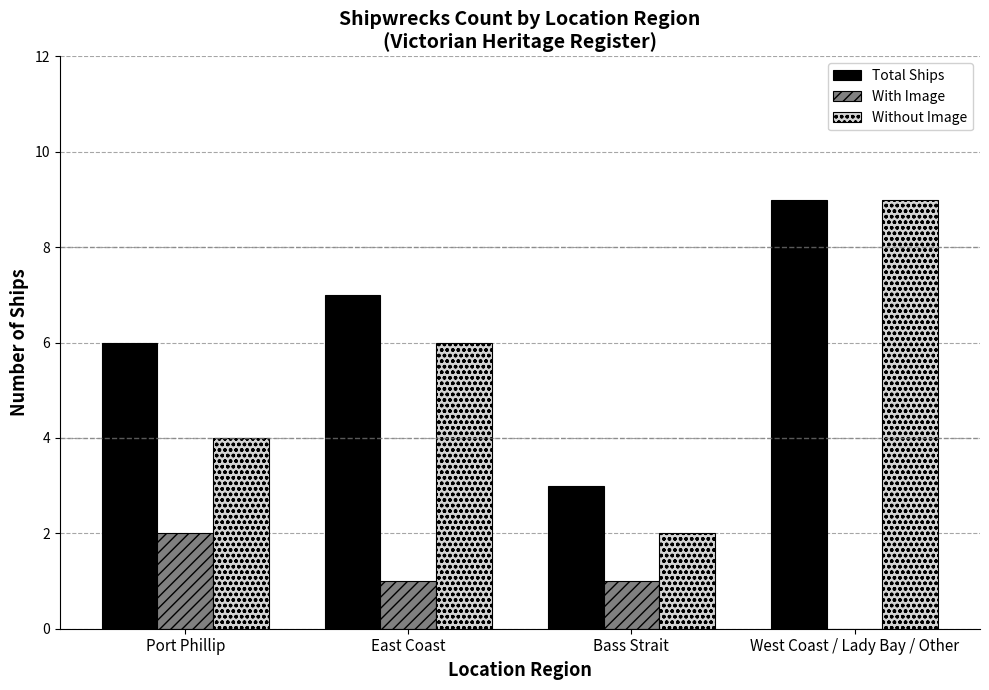

Which series changed the most between Bass Strait and West Coast / Lady Bay / Other?

Without Image